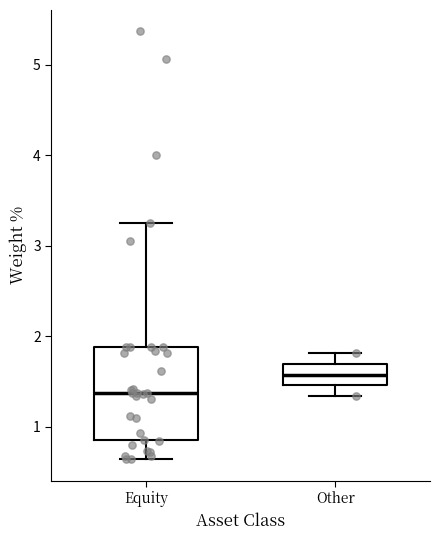

Which box's median line is the highest?

Other